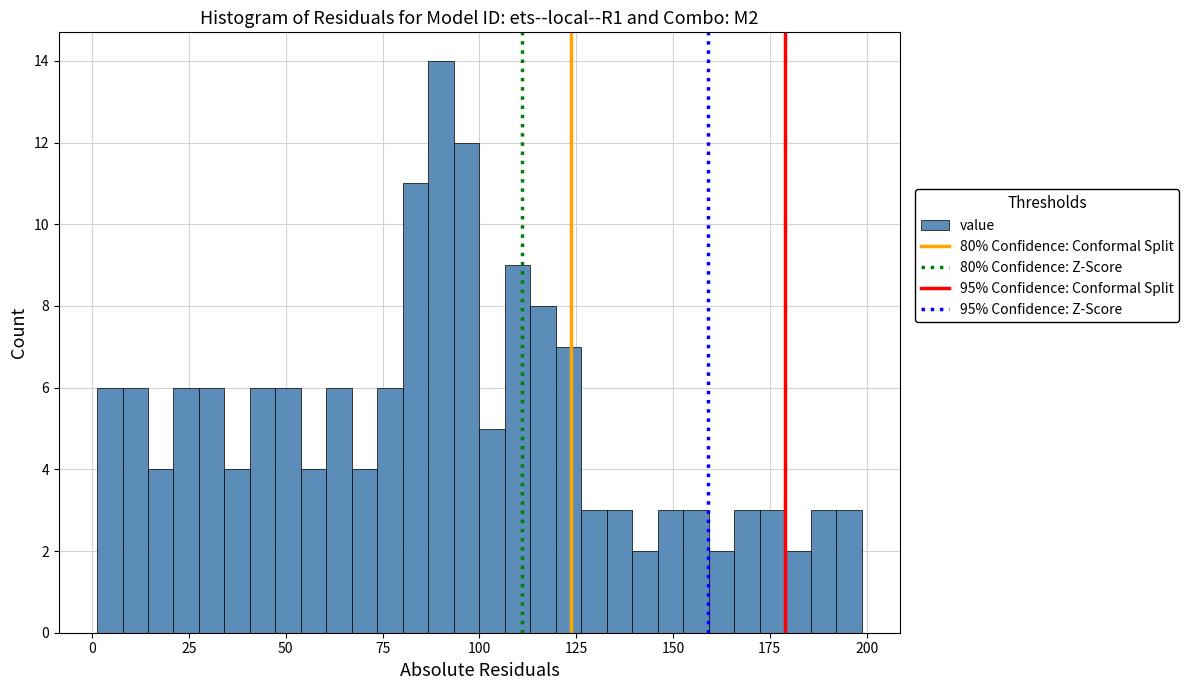

Around what value on the x-axis is the tallest bar? Give the approximate position of its centre, as read against the axis.

90